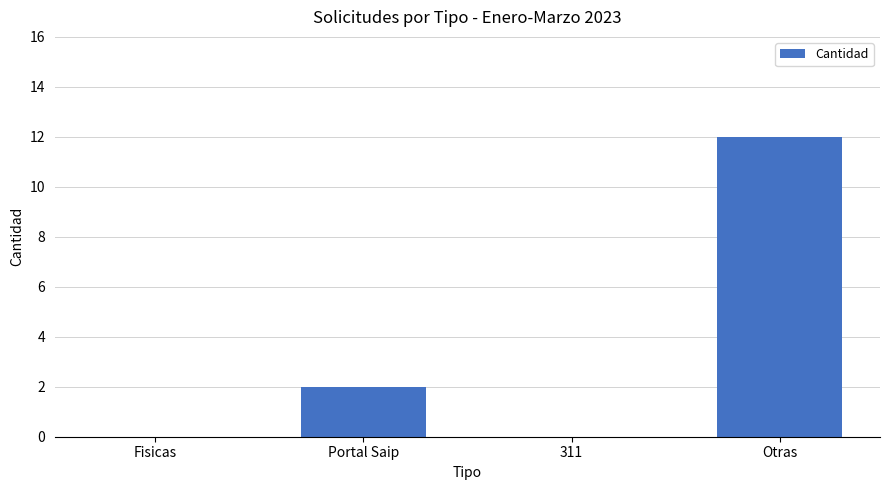

Reading left to right, transcribe all the data shown in this chart.

Fisicas=0	Portal Saip=2	311=0	Otras=12